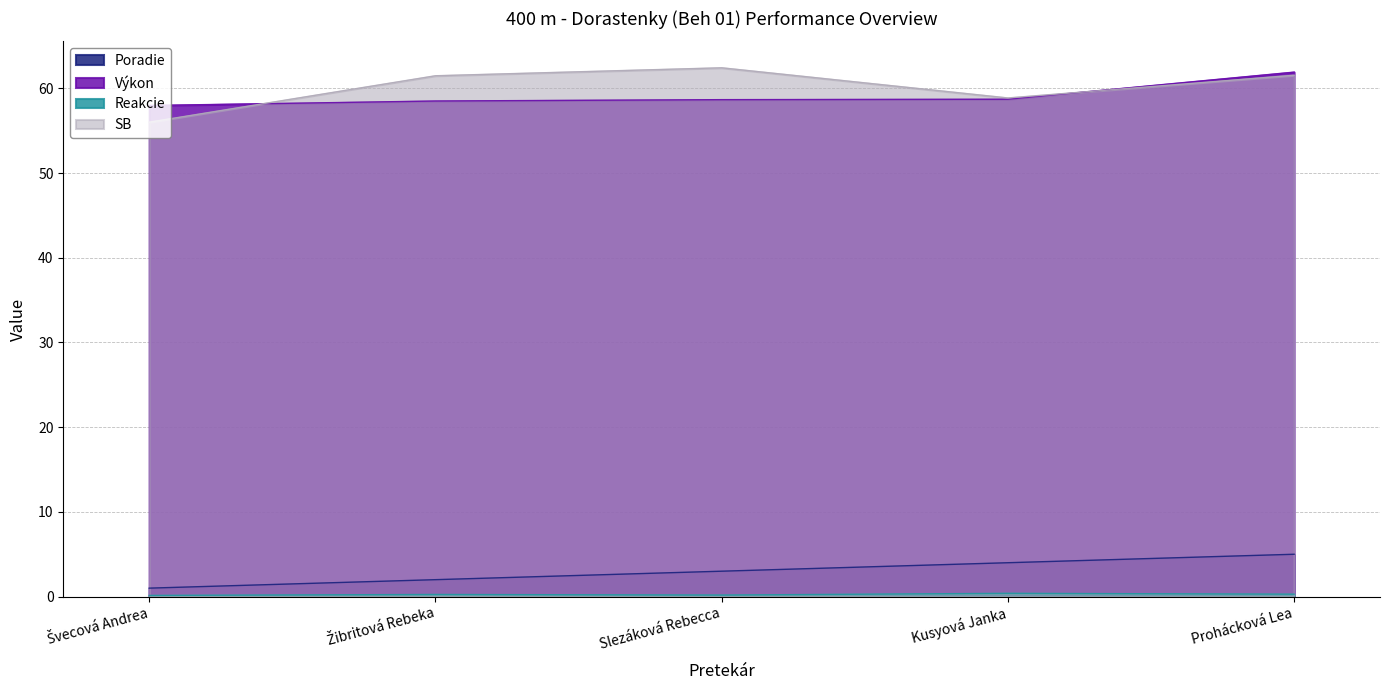

What value does the Výkon series have at Kusyová Janka?

58.7